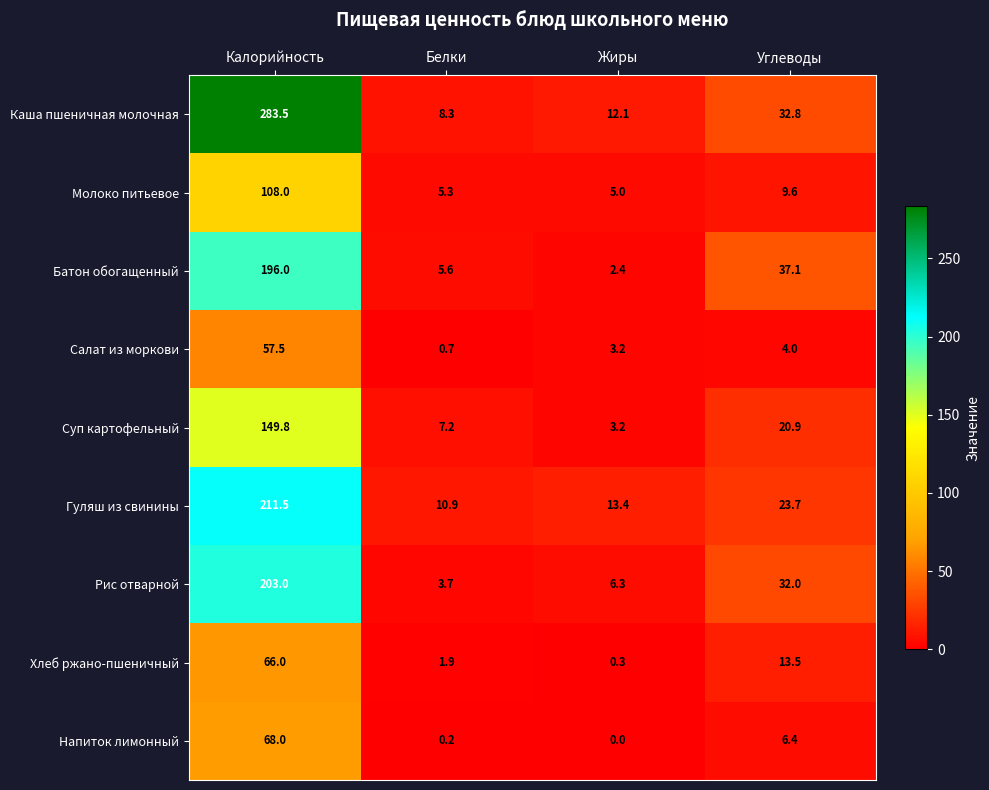

What is the difference between the highest and lowest values at Калорийность?

226.0